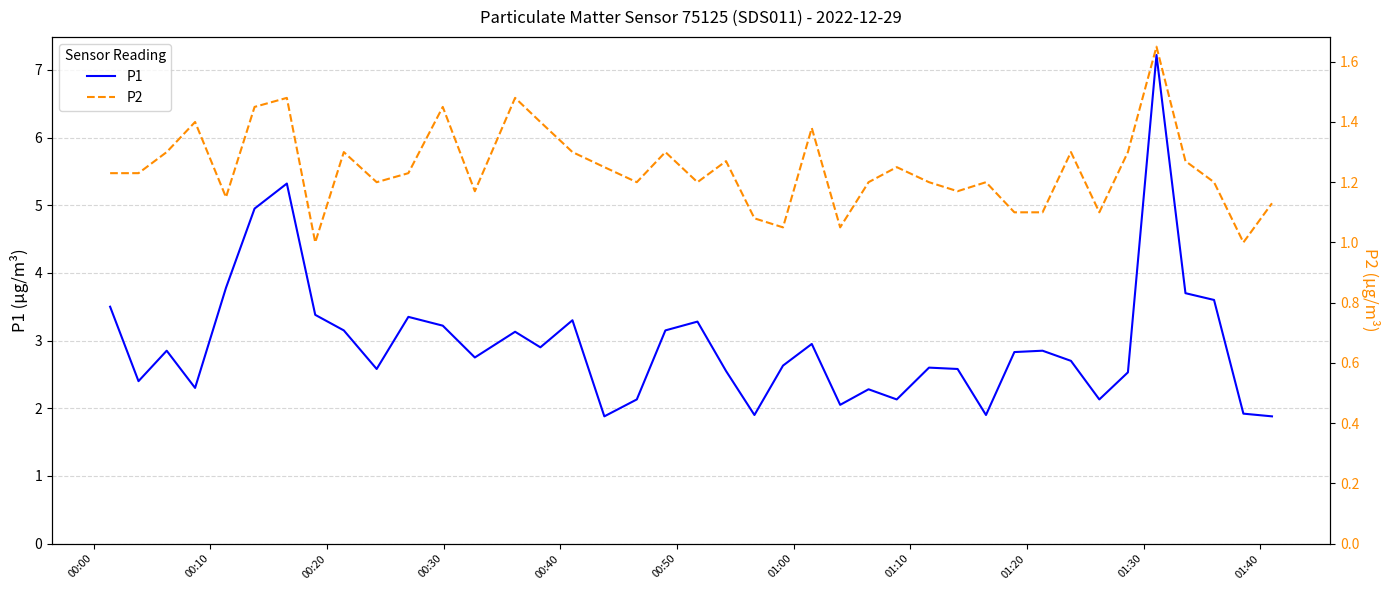

Reading right to left, list all the values displayed in this chart.

P1: 1.9	1.9	3.6	3.7	7.2	2.5	2.1	2.7	2.9	2.8	1.9	2.6	2.6	2.1	2.3	2.0	3.0	2.6	1.9	2.5	3.3	3.1	2.1	1.9	3.3	2.9	3.1	2.8	3.2	3.4	2.6	3.1	3.4	5.3	5.0	3.8	2.3	2.9	2.4	3.5
P2: 1.1	1.0	1.2	1.3	1.6	1.3	1.1	1.3	1.1	1.1	1.2	1.2	1.2	1.2	1.2	1.1	1.4	1.1	1.1	1.3	1.2	1.3	1.2	1.2	1.3	1.4	1.5	1.2	1.4	1.2	1.2	1.3	1.0	1.5	1.4	1.1	1.4	1.3	1.2	1.2